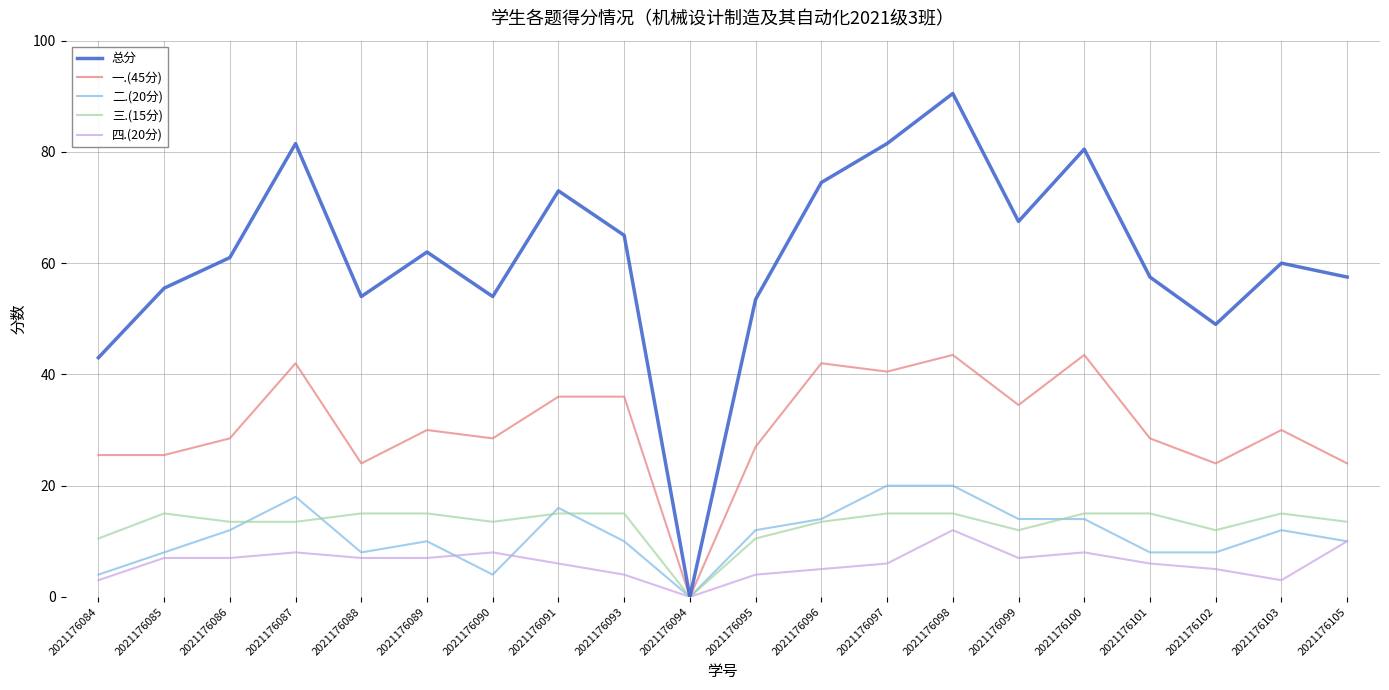

What is the maximum value for 二.(20分)?

20.0